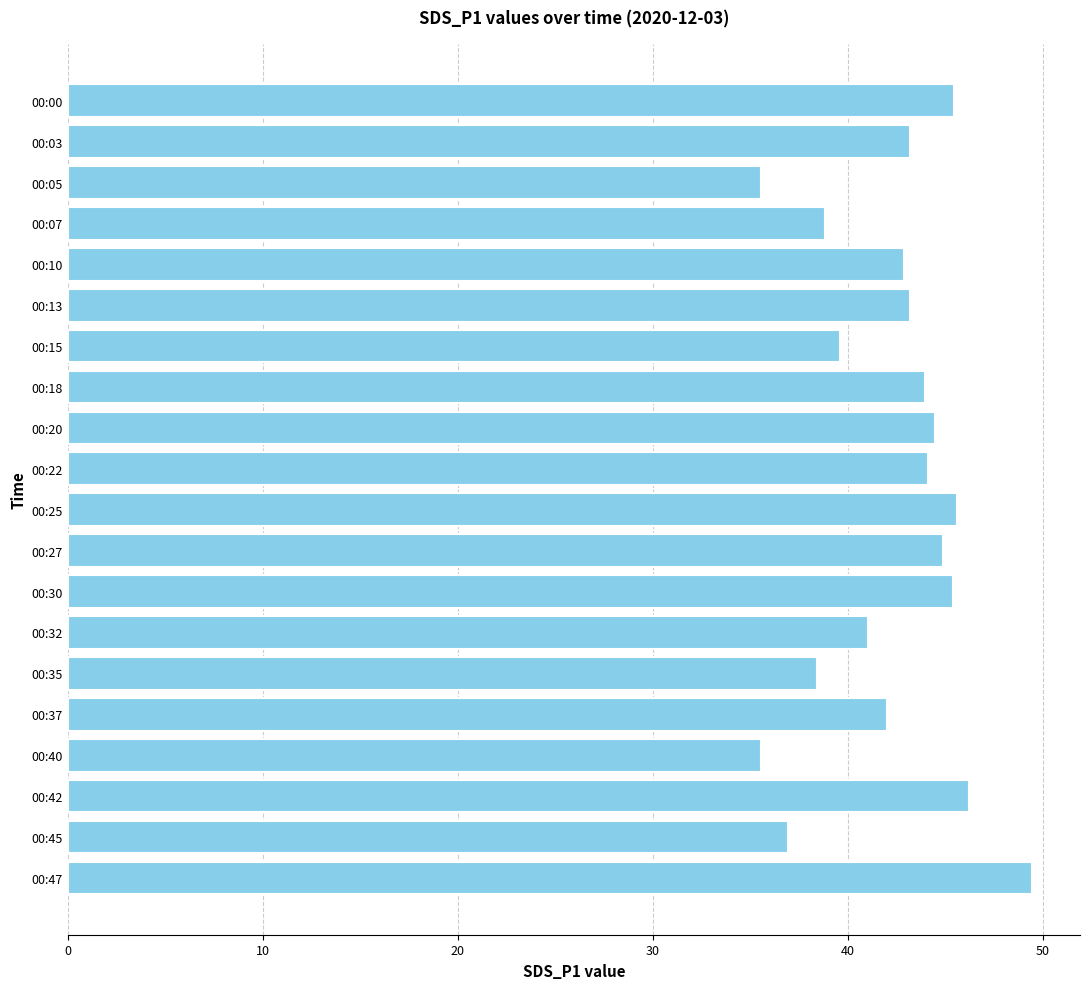

How many bars are there in total?

20